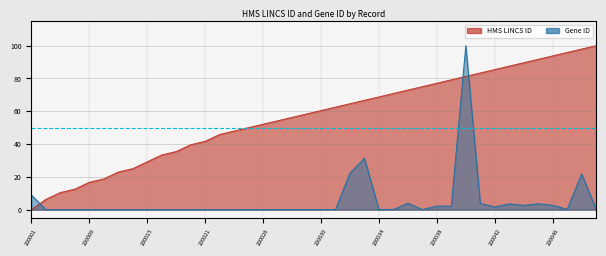

How many intersections are there between Gene ID and HMS LINCS ID?

3